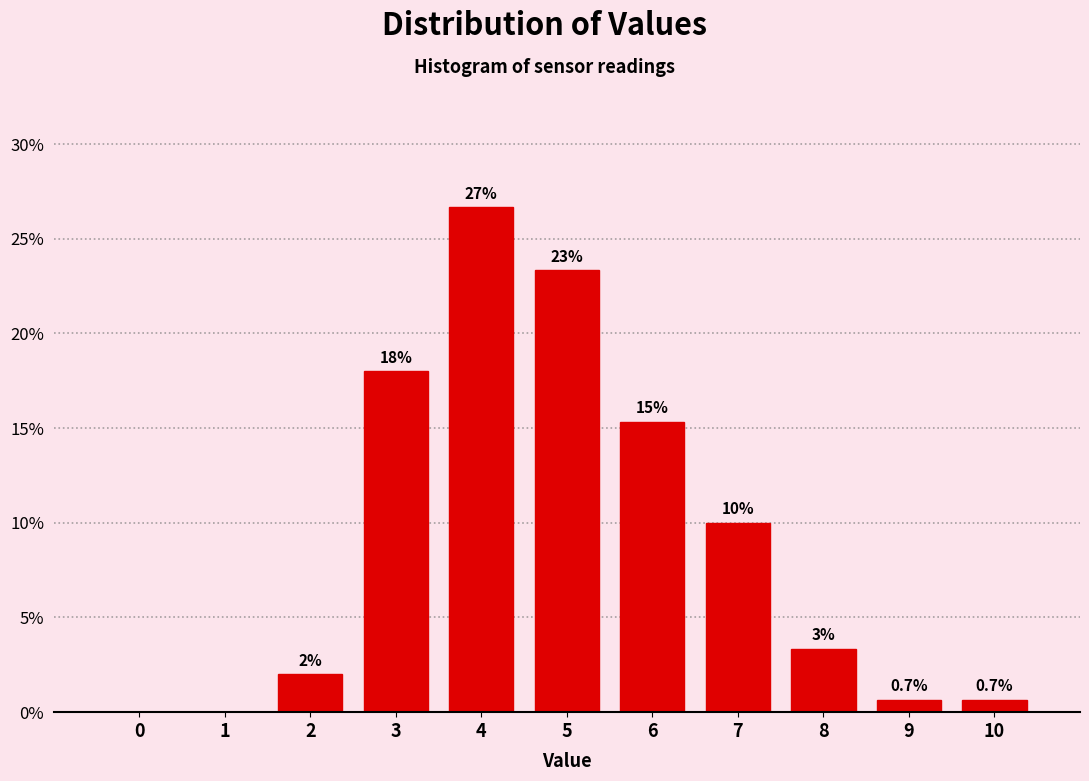

The value at 1 is 0.0. True or false?

True